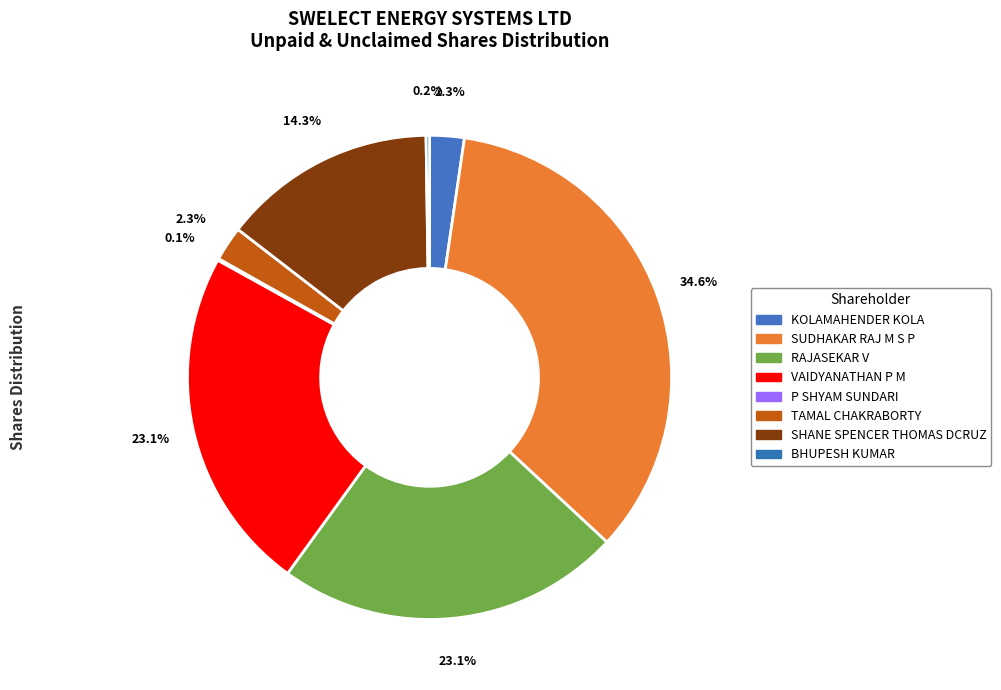

True or false: SUDHAKAR RAJ M S P accounts for 35% of the total.

True